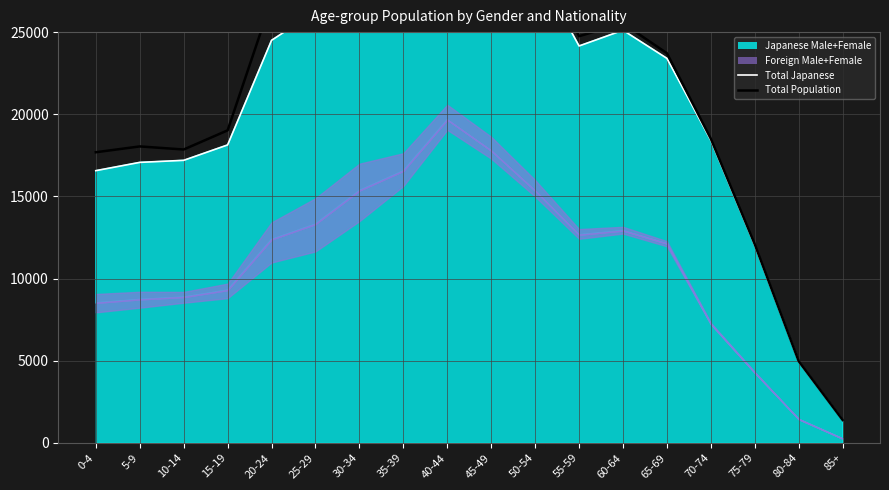

Between 20-24 and 30-34, which series saw the biggest shift?

Total Population